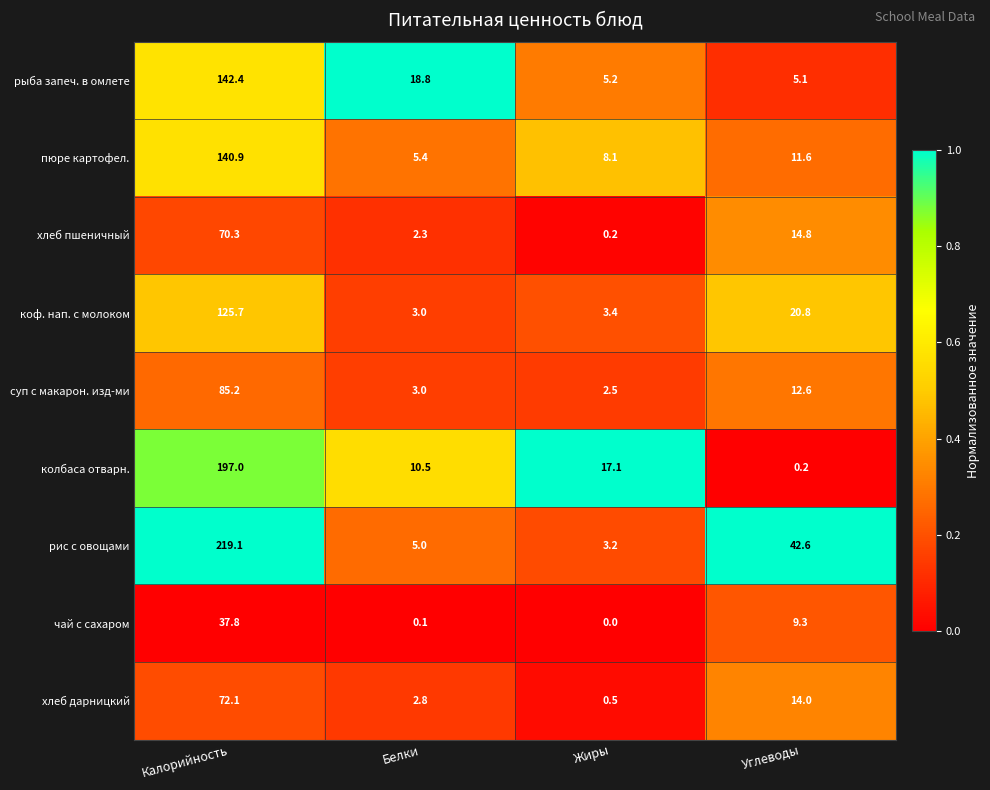

List the series in order of their peak value, lowest first.

чай с сахаром, хлеб пшеничный, хлеб дарницкий, суп с макарон. изд-ми, коф. нап. с молоком, пюре картофел., рыба запеч. в омлете, колбаса отварн., рис с овощами